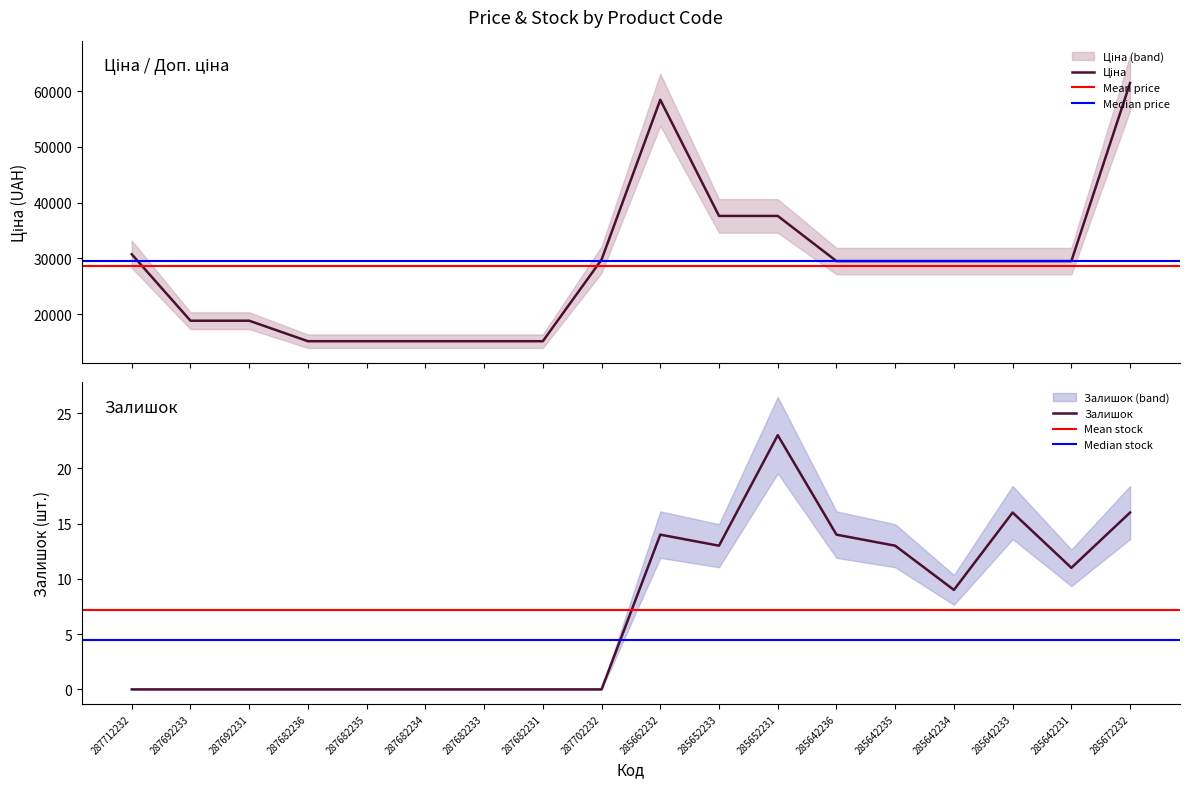

List the labels in order of Ціна value, smallest first.

287682236, 287682235, 287682234, 287682233, 287682231, 287692233, 287692231, 285642236, 285642235, 285642234, 285642233, 285642231, 287702232, 287712232, 285652233, 285652231, 285662232, 285672232